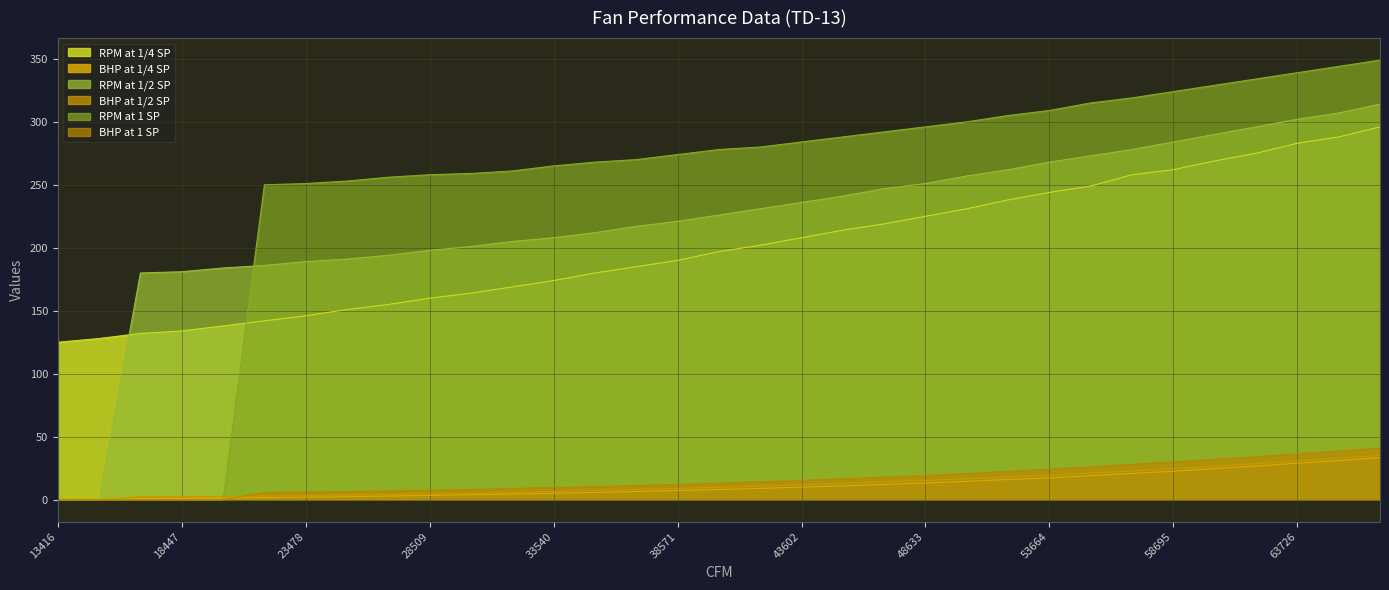

What are all the series names shown in the legend?

RPM at 1/4 SP, BHP at 1/4 SP, RPM at 1/2 SP, BHP at 1/2 SP, RPM at 1 SP, BHP at 1 SP